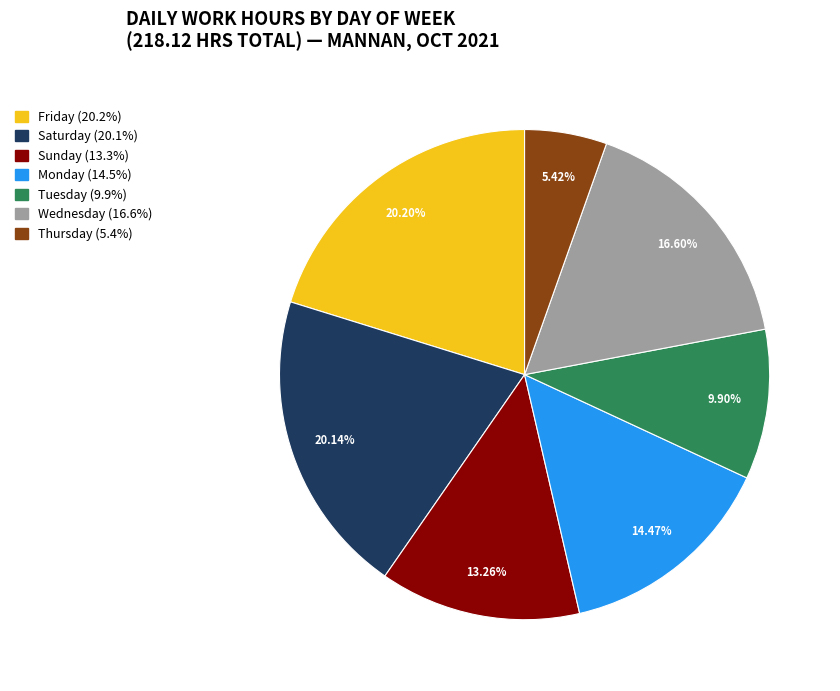

Does any single category account for the majority?

No